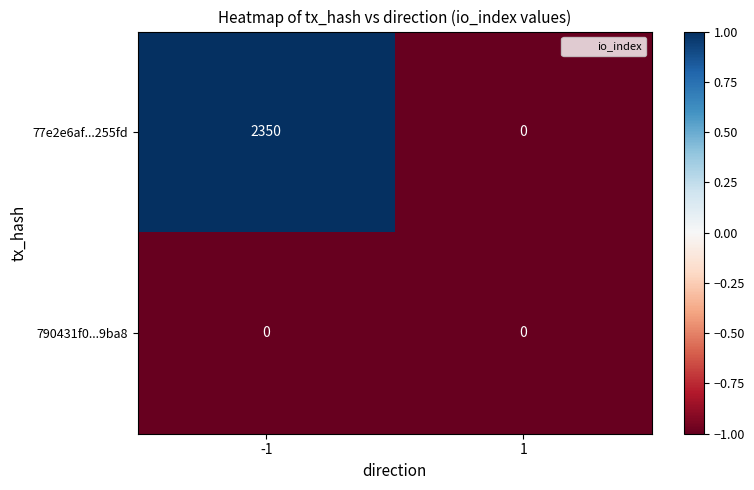

Which category has the highest value across all series?

-1